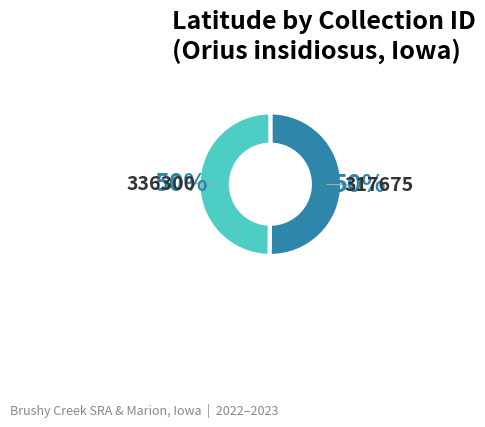

Is it true that 336300 is 57% of the pie?

False